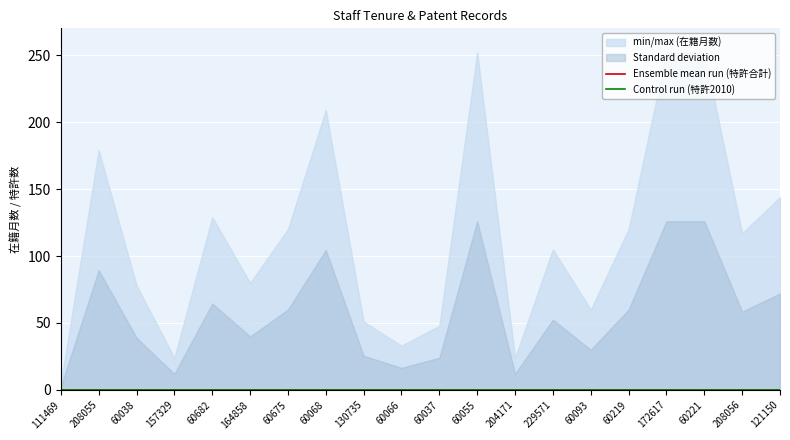

Does the chart display data point markers on the line(s)?

No